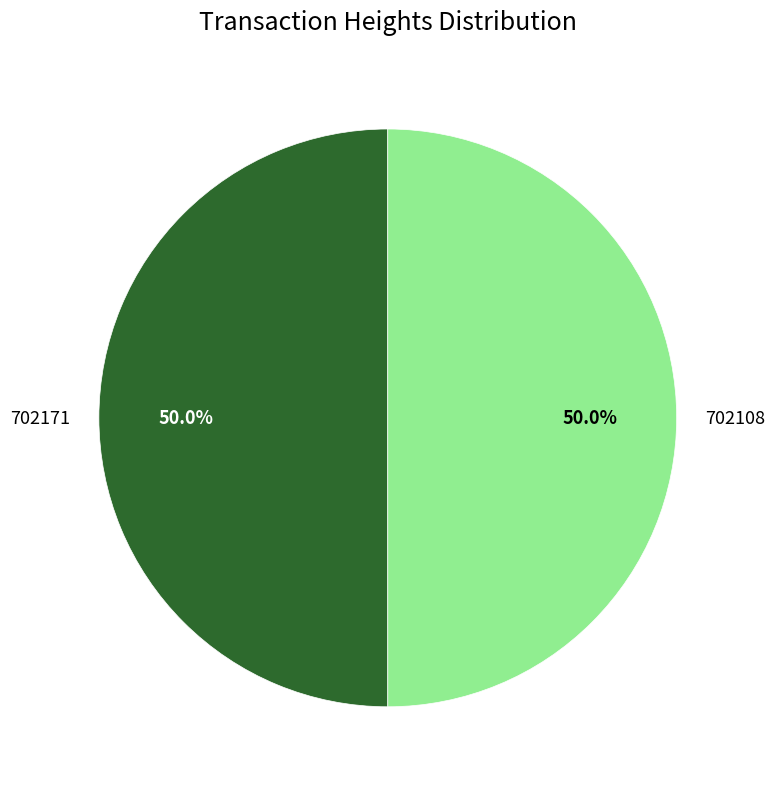

What is the ratio of the value at 702108 to the value at 702171?

1.0